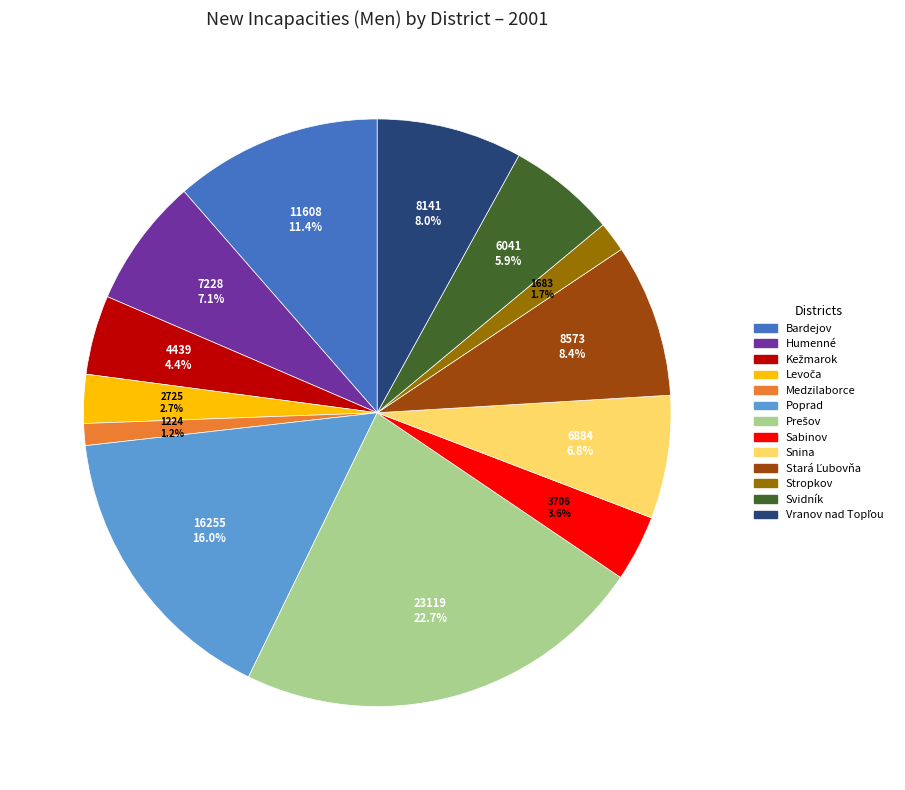

What percentage is NOT represented by Stropkov?

98.3%